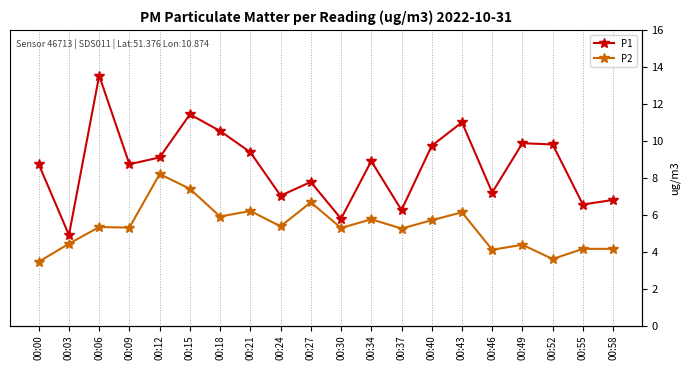

What is the value of the P2 point at the 13th from the left?

5.2